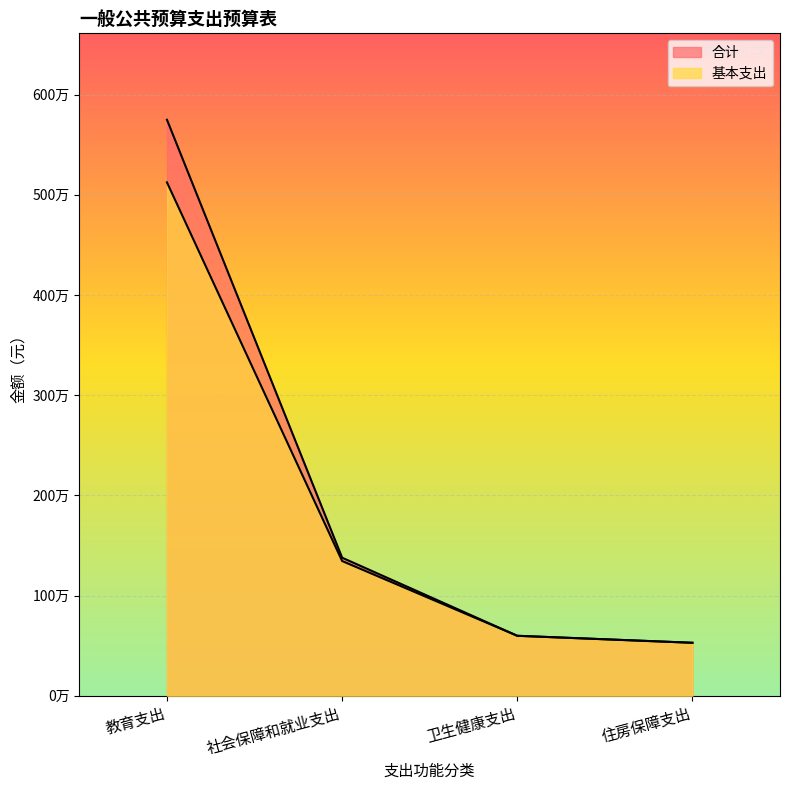

How many data points in 基本支出 are above 1344780?

1